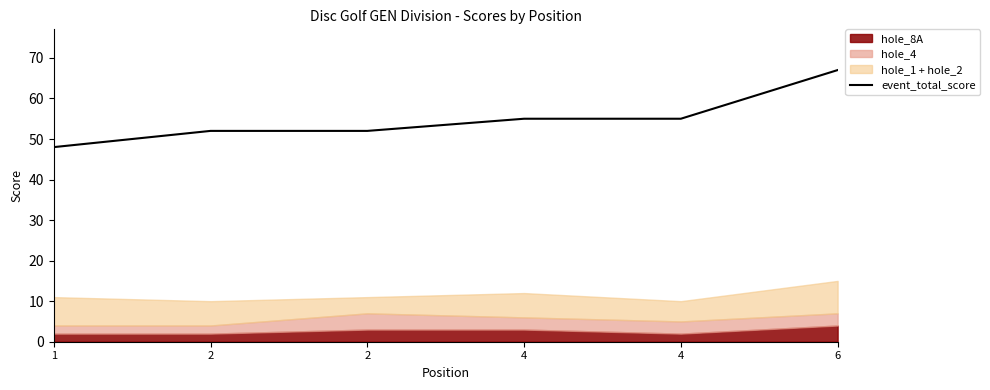

The chart shows a value of 55 at 4. True or false?

True